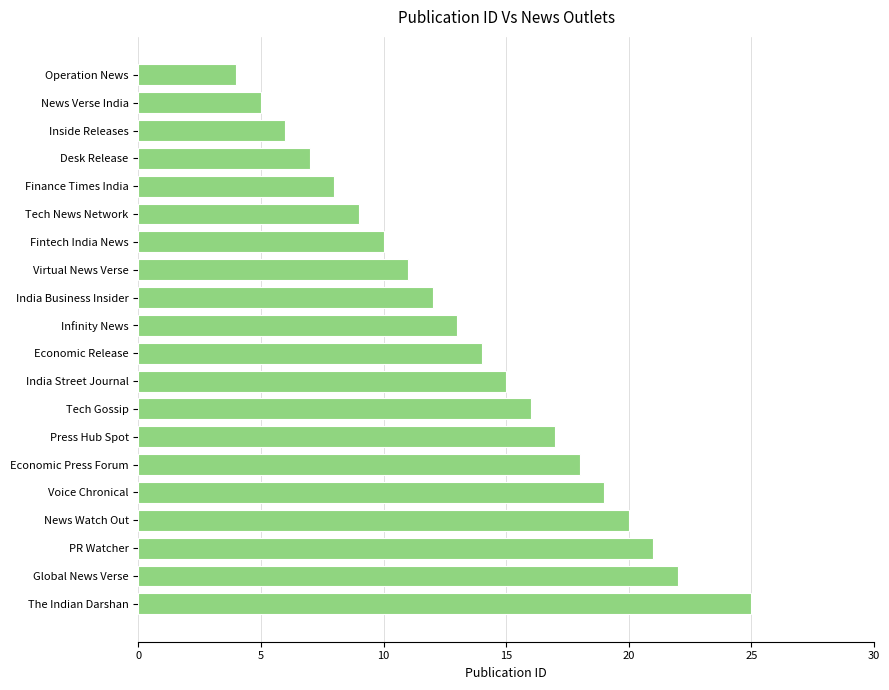

Which category has the highest value across all series?

The Indian Darshan